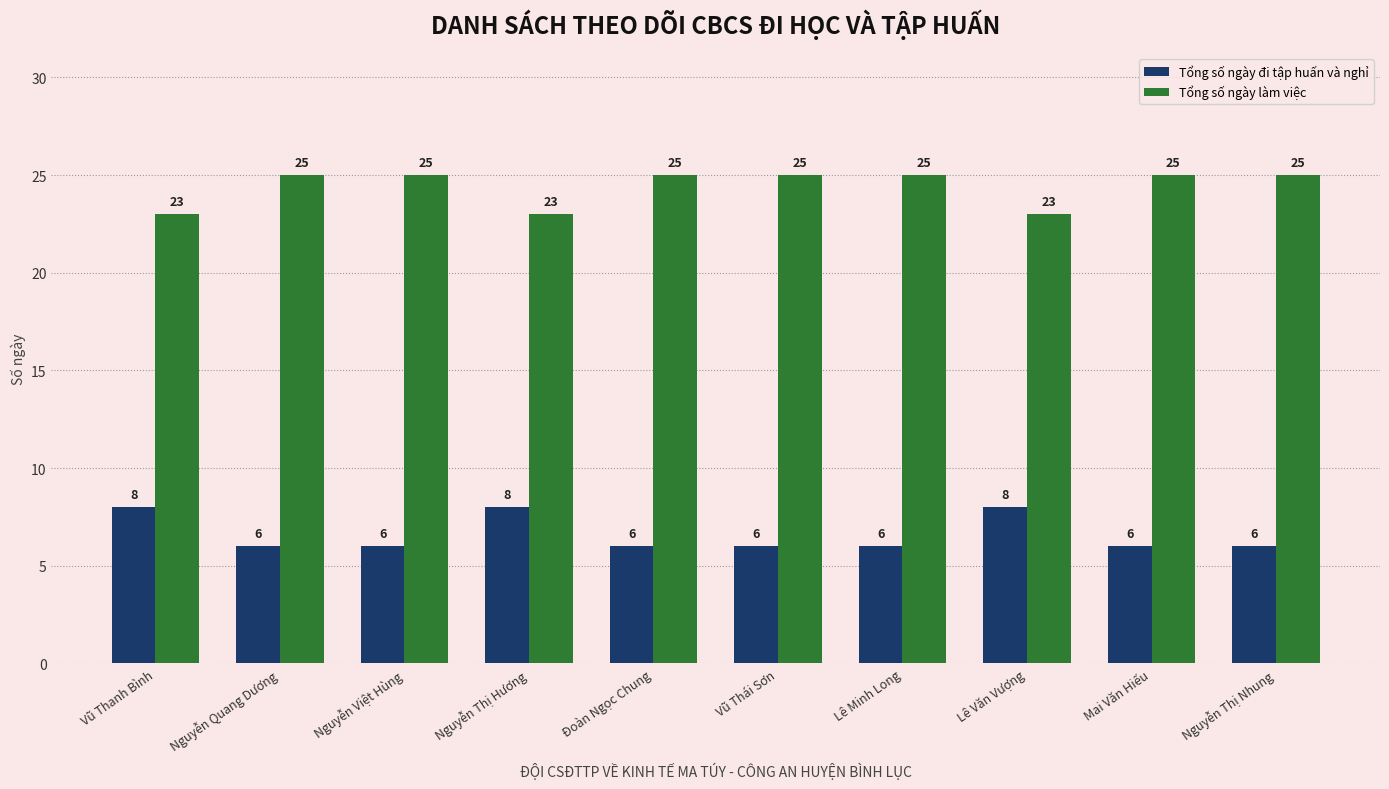

List the series in order of their overall mean, lowest first.

Tổng số ngày đi tập huấn và nghỉ, Tổng số ngày làm việc